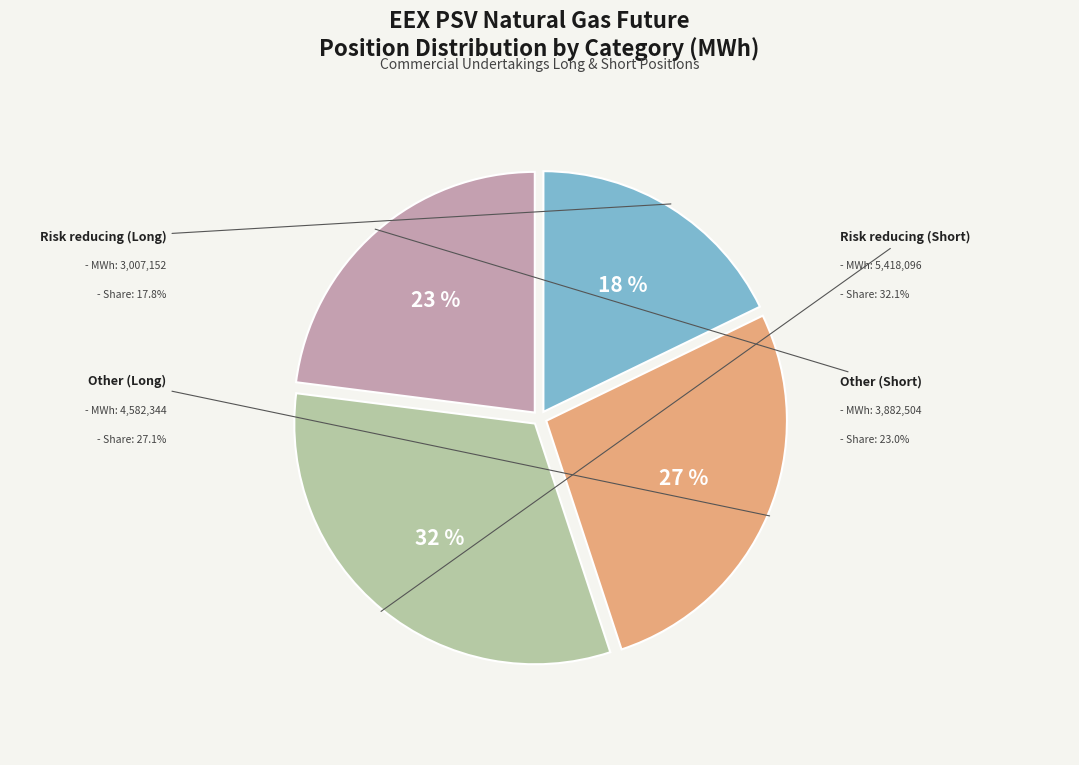

What percentage is the Risk reducing (Short) slice, to the nearest percent?

32%